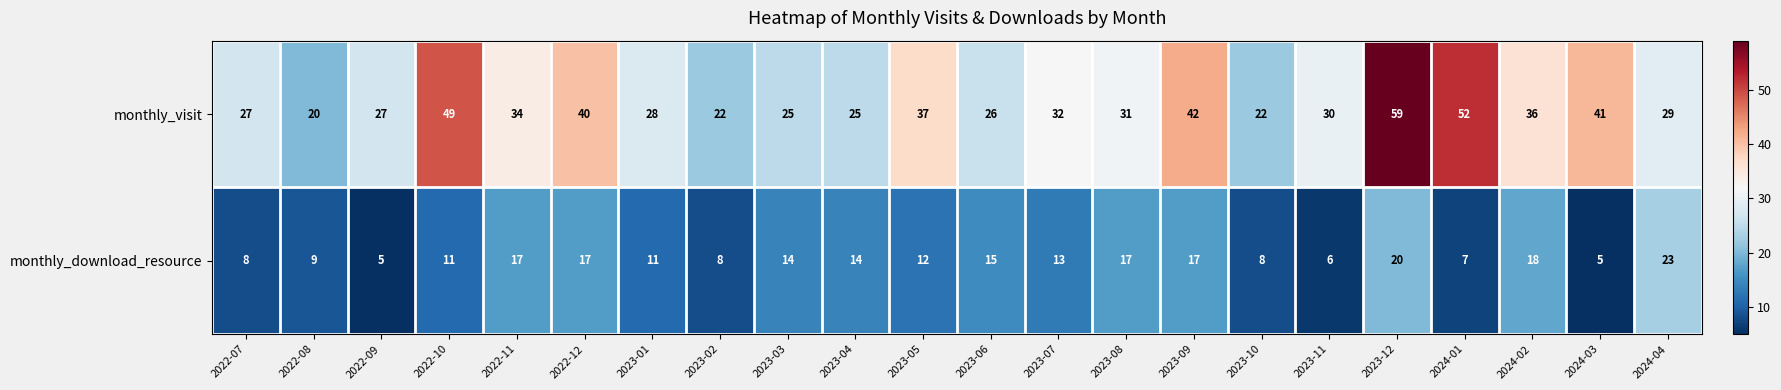

What is the difference between the monthly_download_resource values at 2023-10 and 2023-04?

6